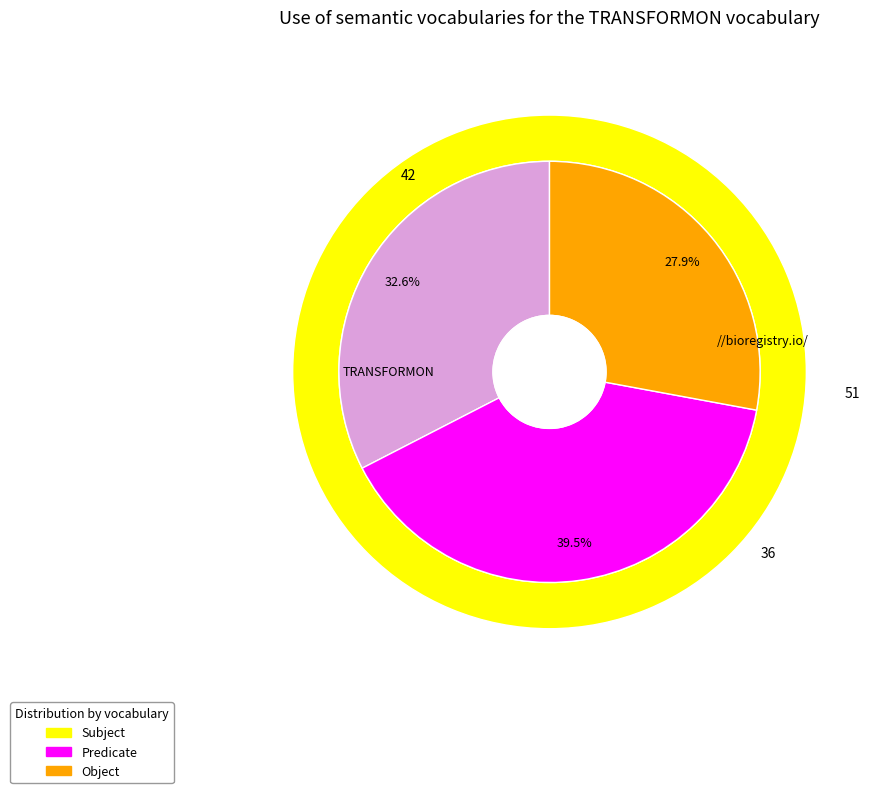

To the nearest percent, what is the difference between the 5 and 7 slice percentages?

8%